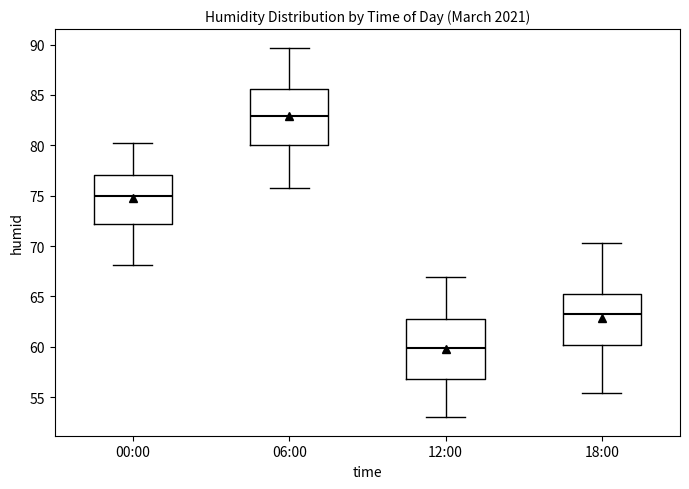

Where is the upper edge of the box for 00:00 on the y-axis? The values are not printed on the chart, so give them approximately, as read against the axis.

77.0